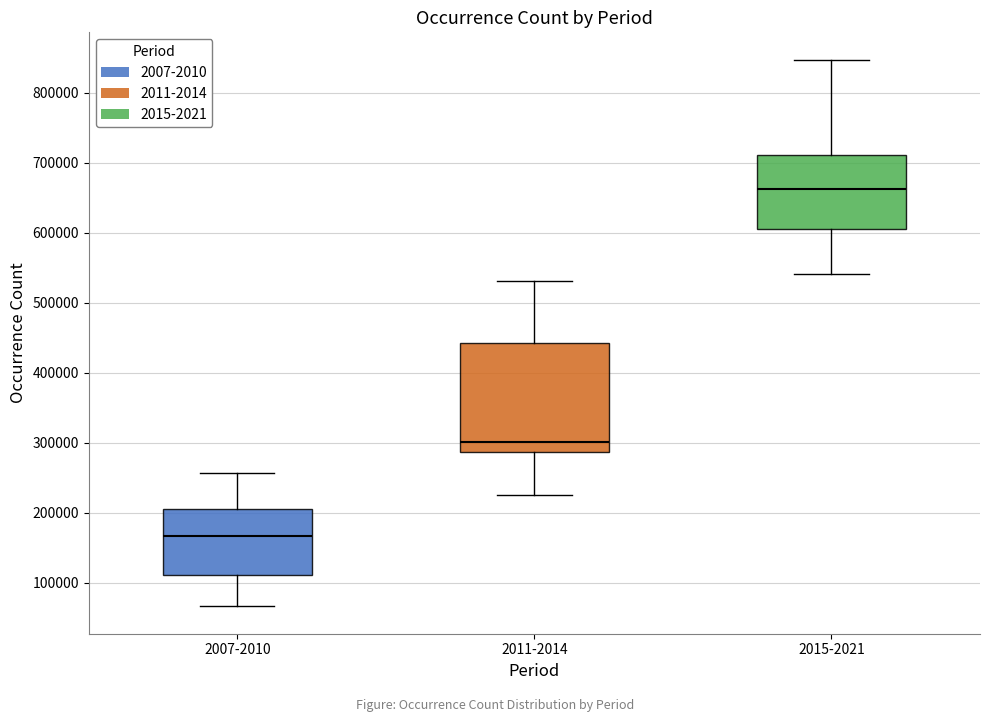

Reading left to right, transcribe this box plot: for each box, give where its median line is, the range the box spans, and where its two whiskers end, as read against the y-axis. The values are not printed on the chart, so give them approximately, as read against the axis.

2007-2010: median 170000, box 110000 to 210000, whiskers 70000 to 260000
2011-2014: median 300000, box 290000 to 440000, whiskers 230000 to 530000
2015-2021: median 660000, box 610000 to 710000, whiskers 540000 to 850000